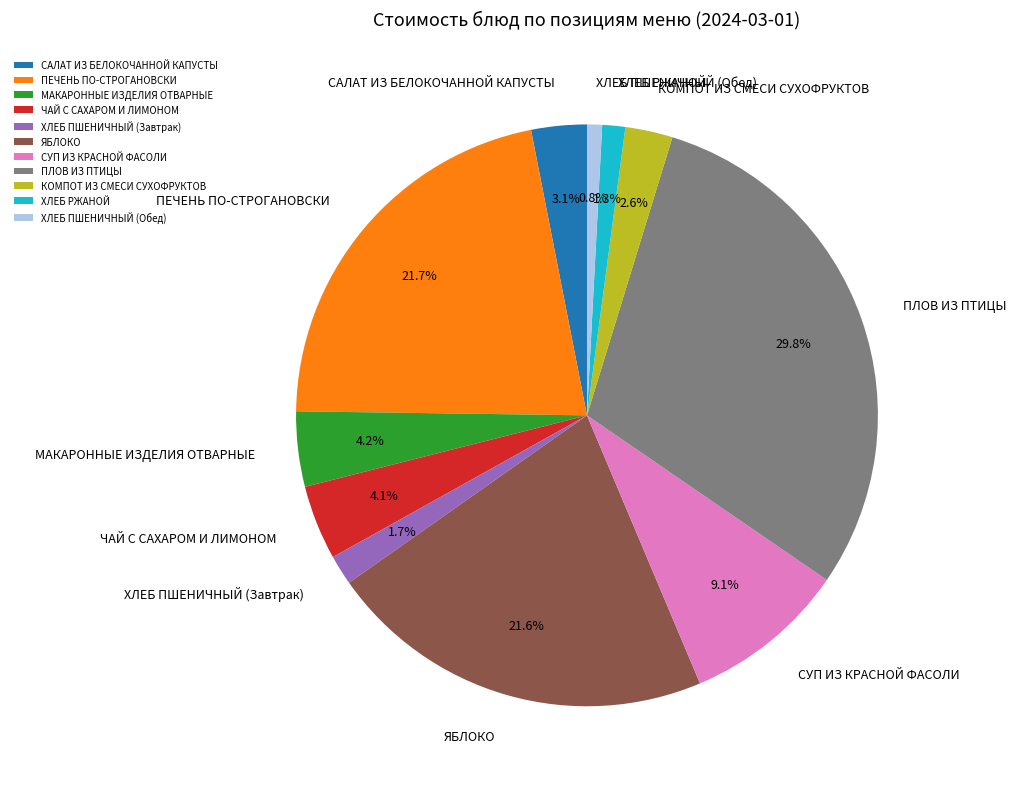

Count the number of slices in the pie.

11